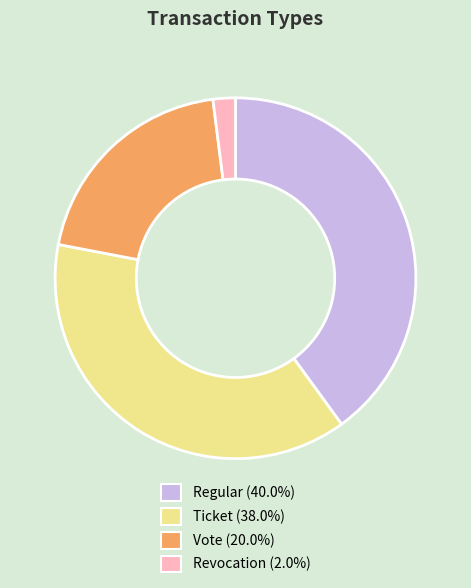

Is there any slice that represents more than half of the pie?

No